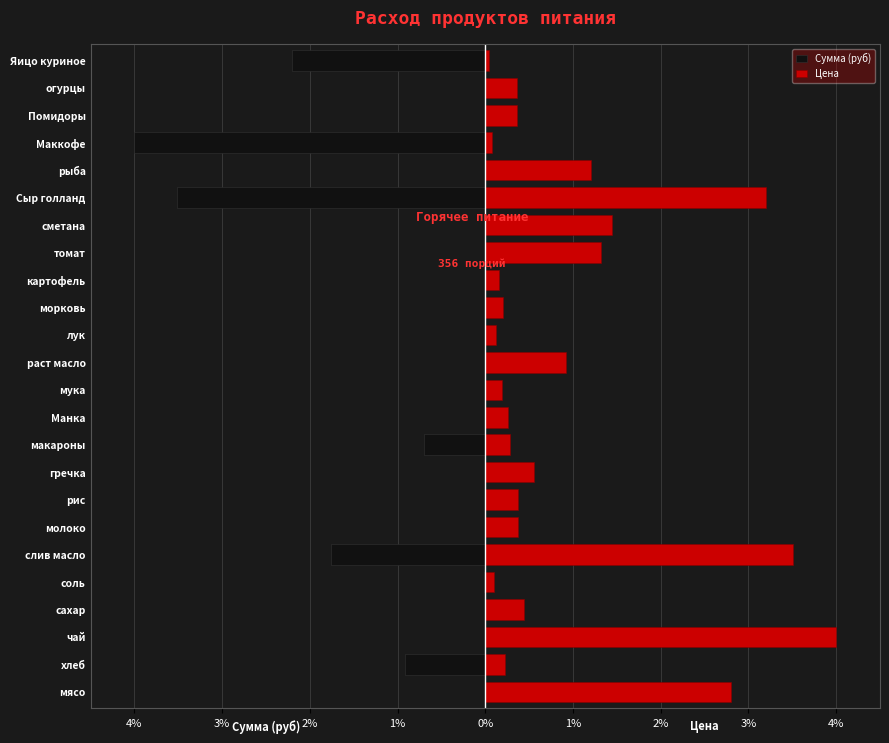

Reading right to left, transcribe all the data shown in this chart.

Сумма (руб): -2.2	0.0	0.0	-4.0	0.0	-3.5	0.0	0.0	0.0	0.0	0.0	0.0	0.0	0.0	-0.7	0.0	0.0	0.0	-1.8	-0.0	0.0	0.0	-0.9	0.0
Цена: 0.0	0.4	0.4	0.1	1.2	3.2	1.4	1.3	0.2	0.2	0.1	0.9	0.2	0.3	0.3	0.6	0.4	0.4	3.5	0.1	0.4	4.0	0.2	2.8